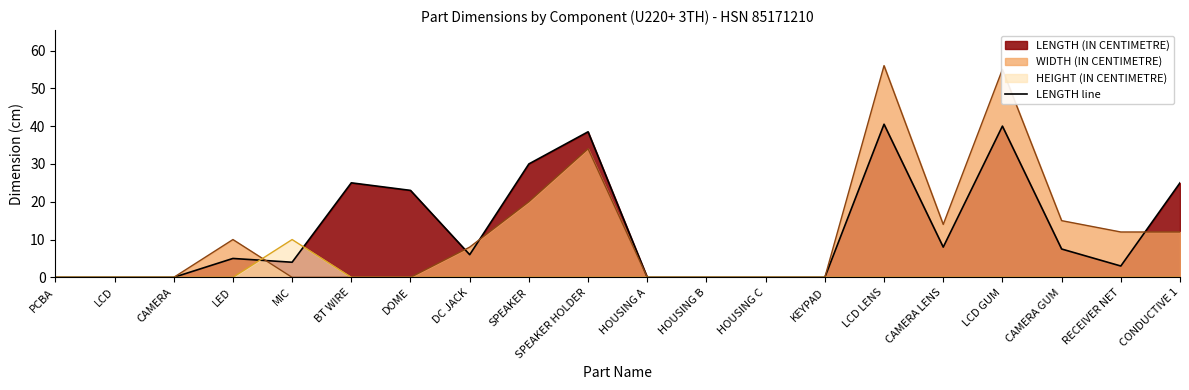

What is the difference between the maximum and second lowest values?

40.5